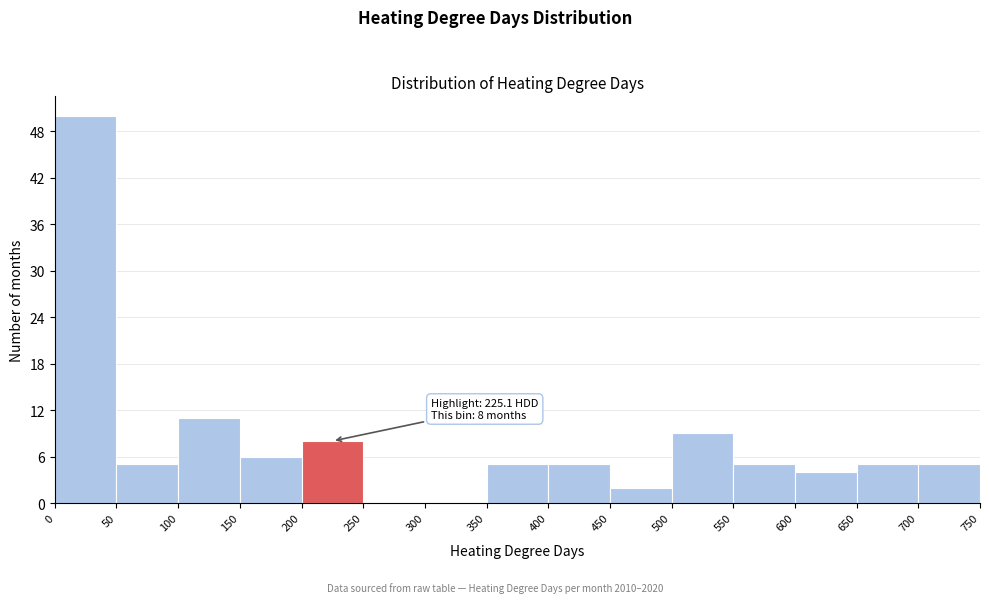

Over which range of the x-axis is the bar tallest?

0 to 50